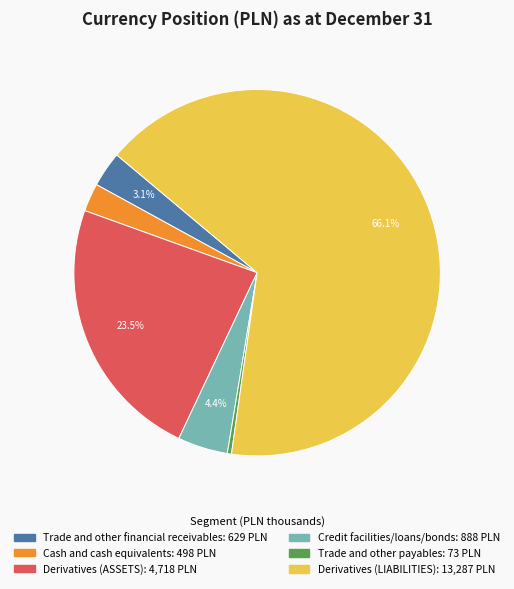

Which slice is the smallest?

Trade and other payables